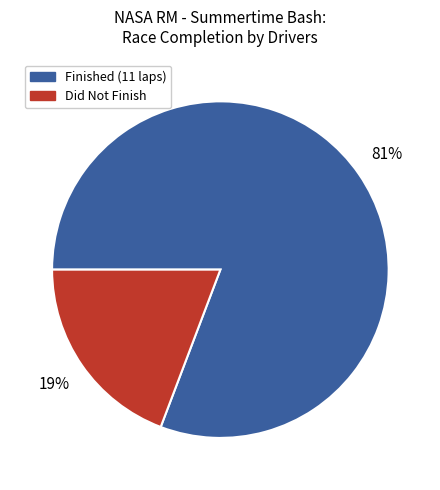

The Finished (11 laps) slice represents 81% of the pie. True or false?

True